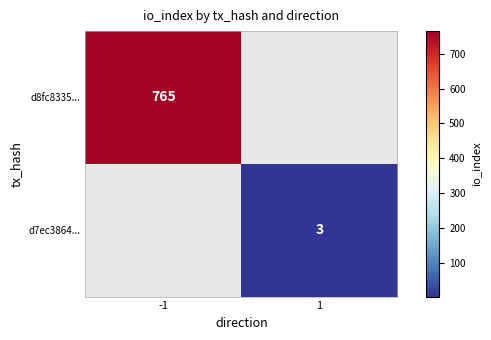

True or false: d8fc8335... has a value of 765 at -1.

True